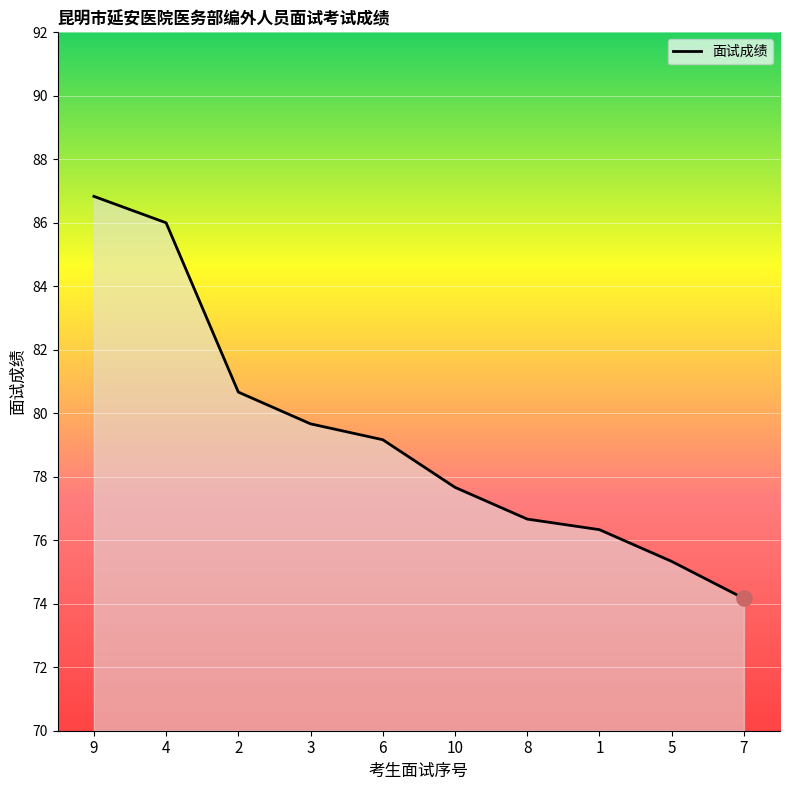

What is the change in value from 2 to 6?

-1.5